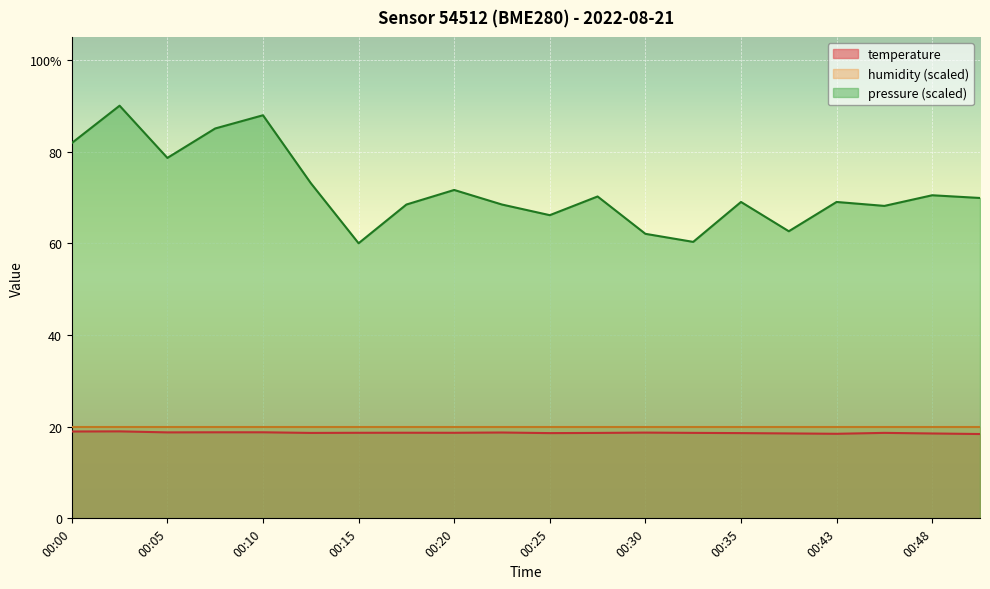

List the labels in order of temperature value, smallest first.

00:50, 00:43, 00:48, 00:38, 00:25, 00:35, 00:13, 00:28, 00:33, 00:45, 00:15, 00:20, 00:18, 00:30, 00:23, 00:05, 00:08, 00:10, 00:00, 00:03